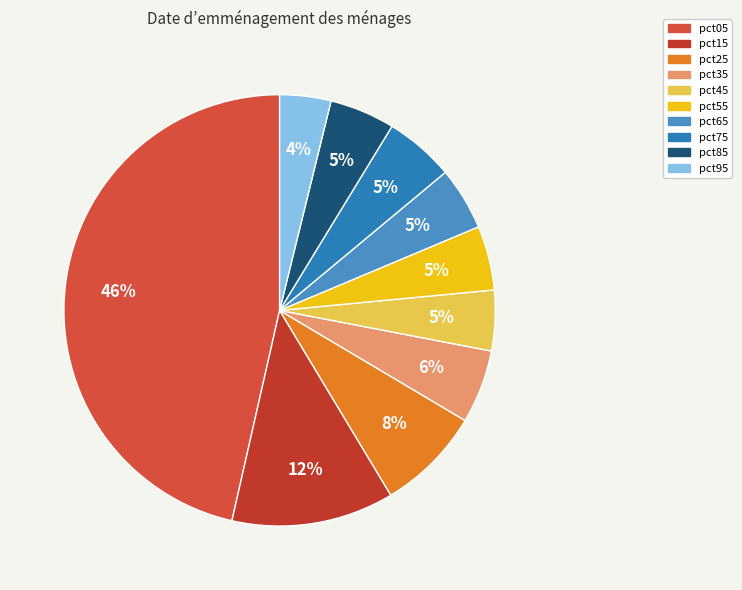

How many segments does this pie chart have?

10